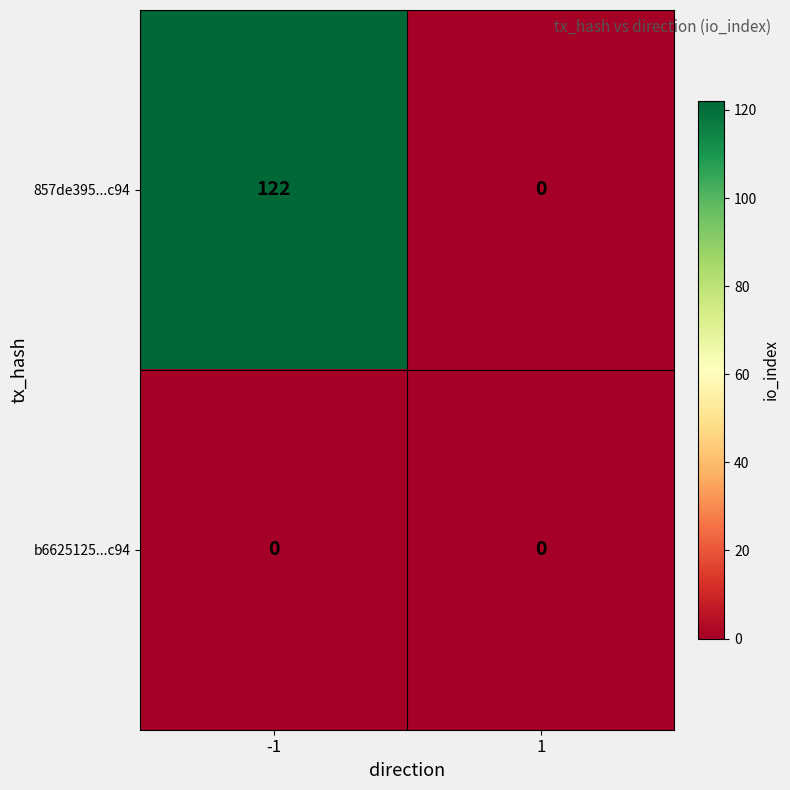

Reading right to left, what are all the values shown in this chart?

857de395...c94: 0	122
b6625125...c94: 0	0